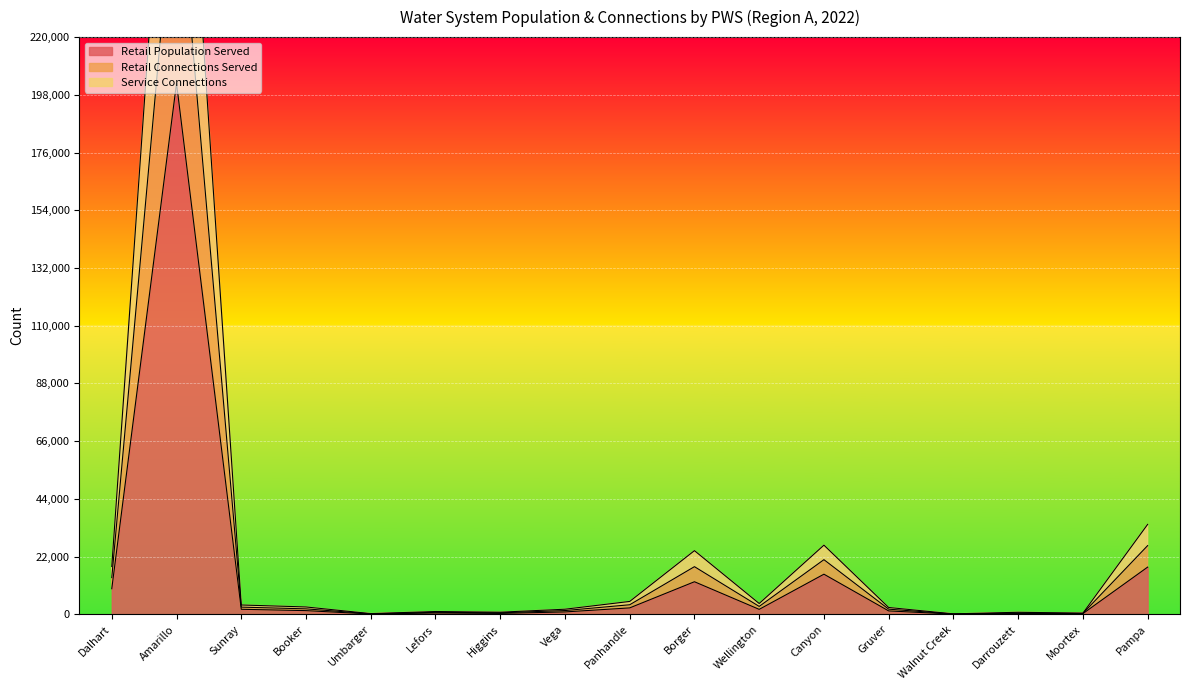

What is the sum of all Retail Connections Served values?

496599